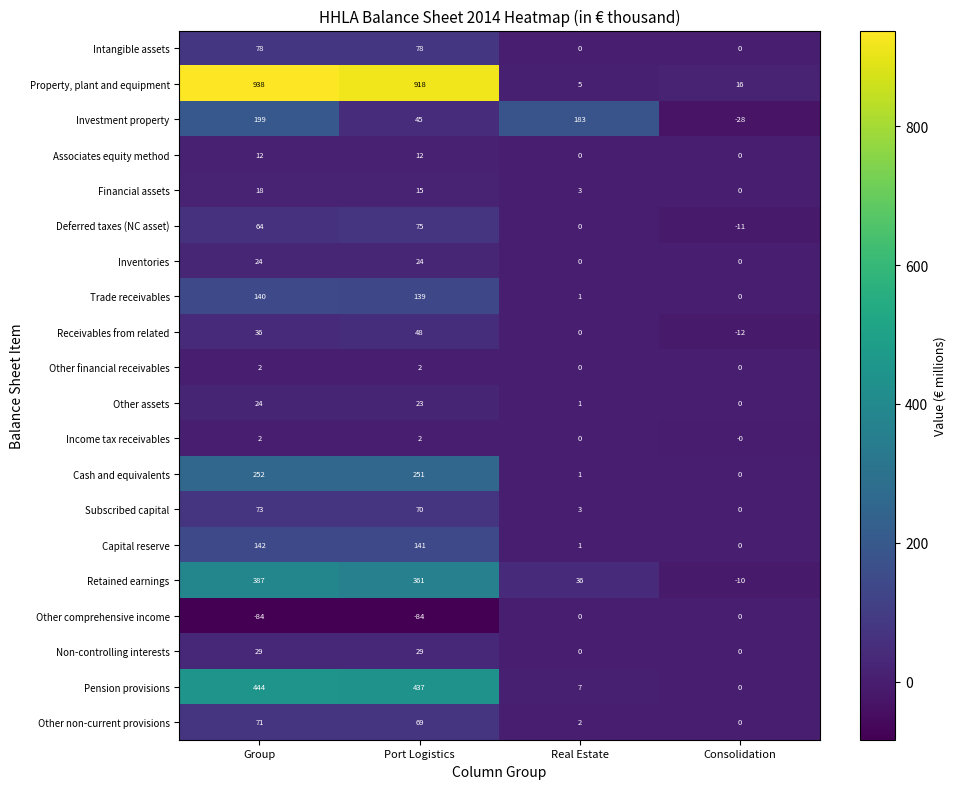

At which label does Investment property first exceed 183?

Group